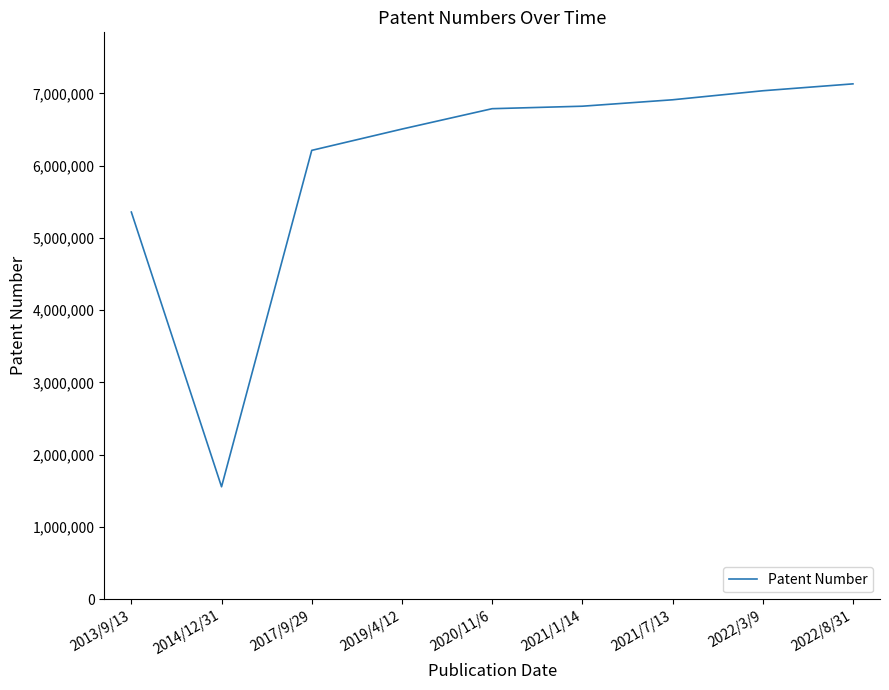

Reading left to right, transcribe all the data shown in this chart.

2013/9/13=5358772	2014/12/31=1556592	2017/9/29=6212731	2019/4/12=6507426	2020/11/6=6789535	2021/1/14=6823947	2021/7/13=6912770	2022/3/9=7037711	2022/8/31=7133121